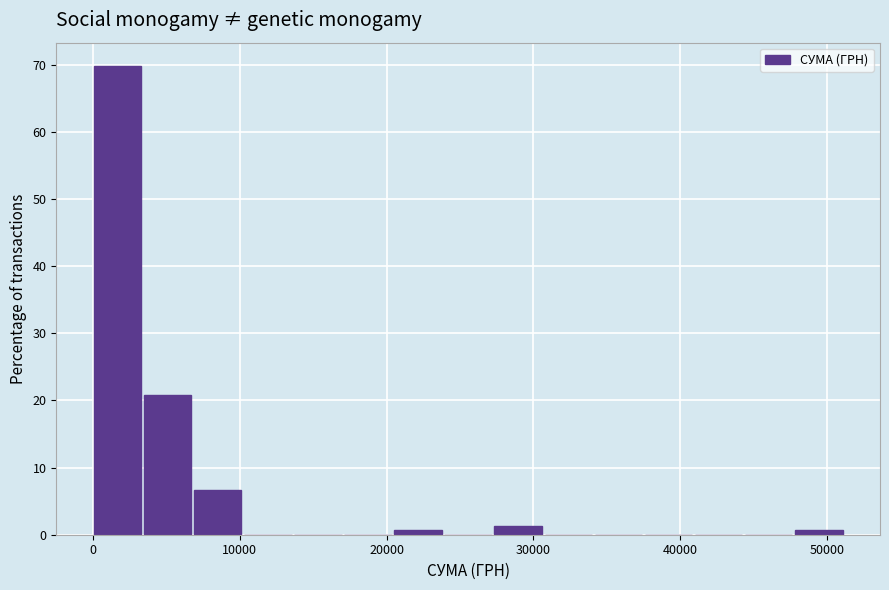

Around what value on the x-axis is the tallest bar? Give the approximate position of its centre, as read against the axis.

2000